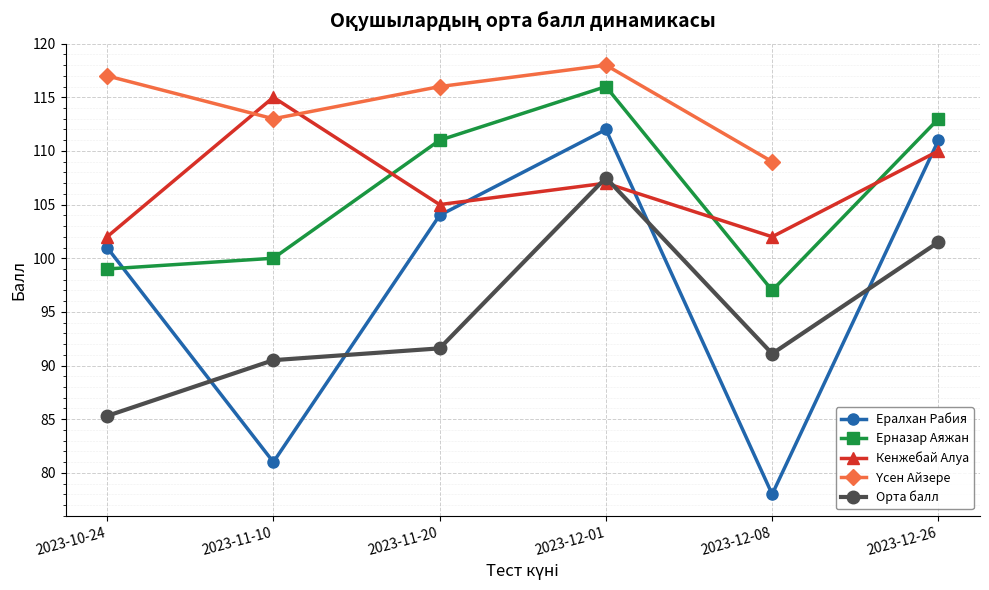

What is the total value across all series at 2023-12-08?

477.1